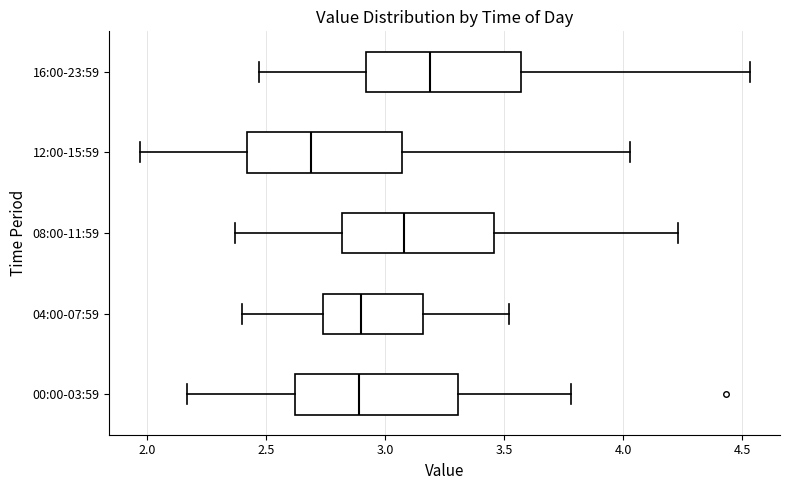

Reading bottom to top, read every box against the x-axis: the position of its median line, the range the box covers, and the ends of its whiskers. The values are not printed on the chart, so give them approximately, as read against the axis.

00:00-03:59: median 2.90, box 2.60 to 3.30, whiskers 2.15 to 3.80
04:00-07:59: median 2.90, box 2.75 to 3.15, whiskers 2.40 to 3.50
08:00-11:59: median 3.10, box 2.80 to 3.45, whiskers 2.35 to 4.25
12:00-15:59: median 2.70, box 2.40 to 3.05, whiskers 1.95 to 4.05
16:00-23:59: median 3.20, box 2.90 to 3.55, whiskers 2.45 to 4.55